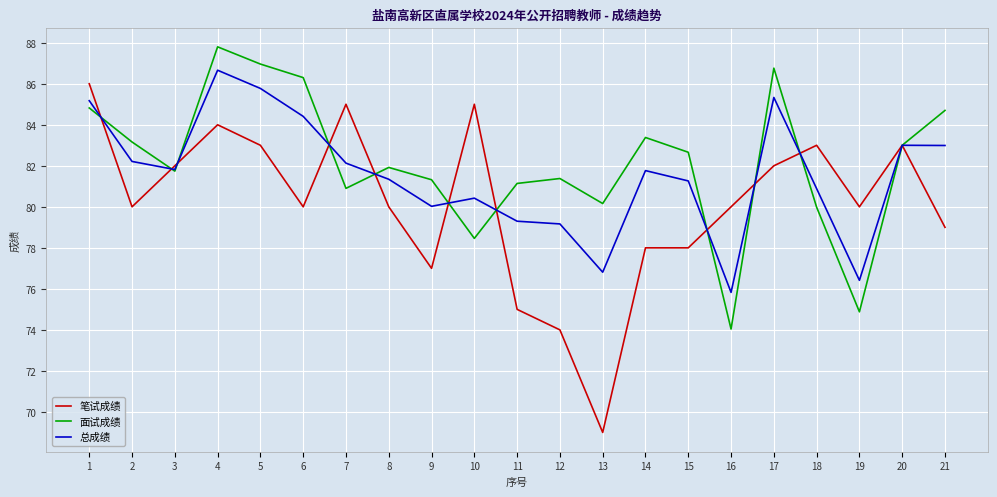

Which series has the largest total across all categories?

面试成绩